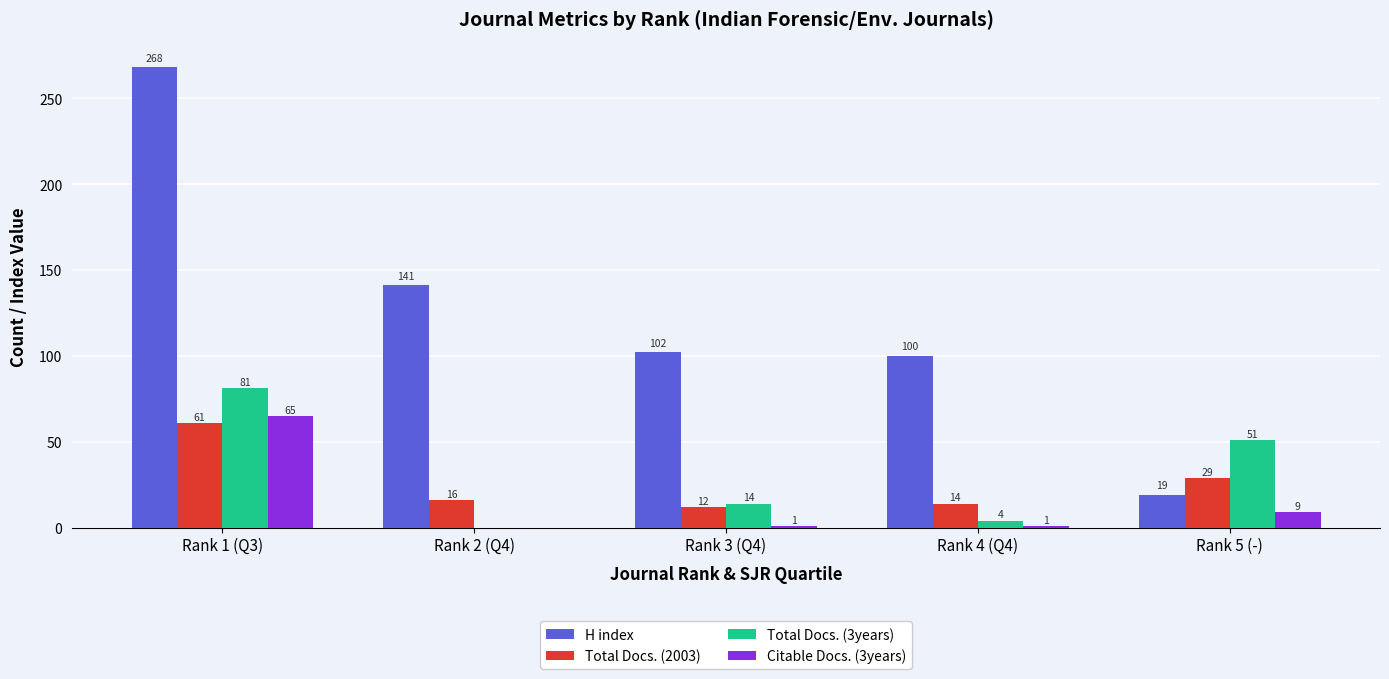

At which label does Citable Docs. (3years) first exceed 1?

Rank 1 (Q3)